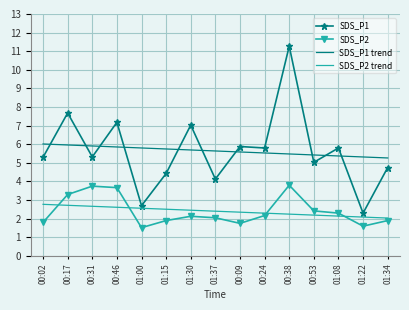

What is the minimum value shown in the chart?

1.5